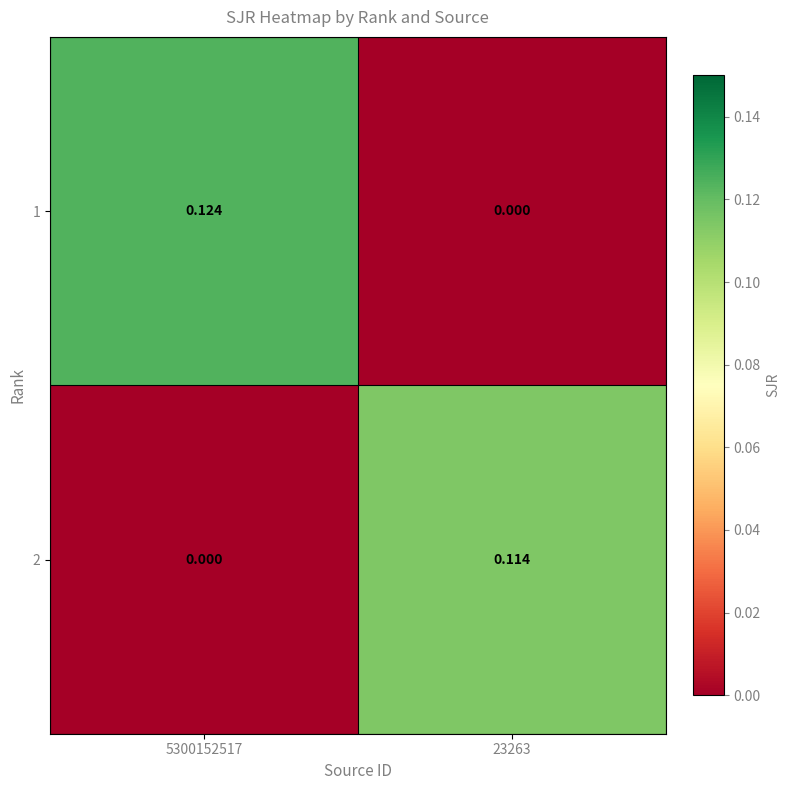

At which category does the chart reach its minimum across all series?

23263